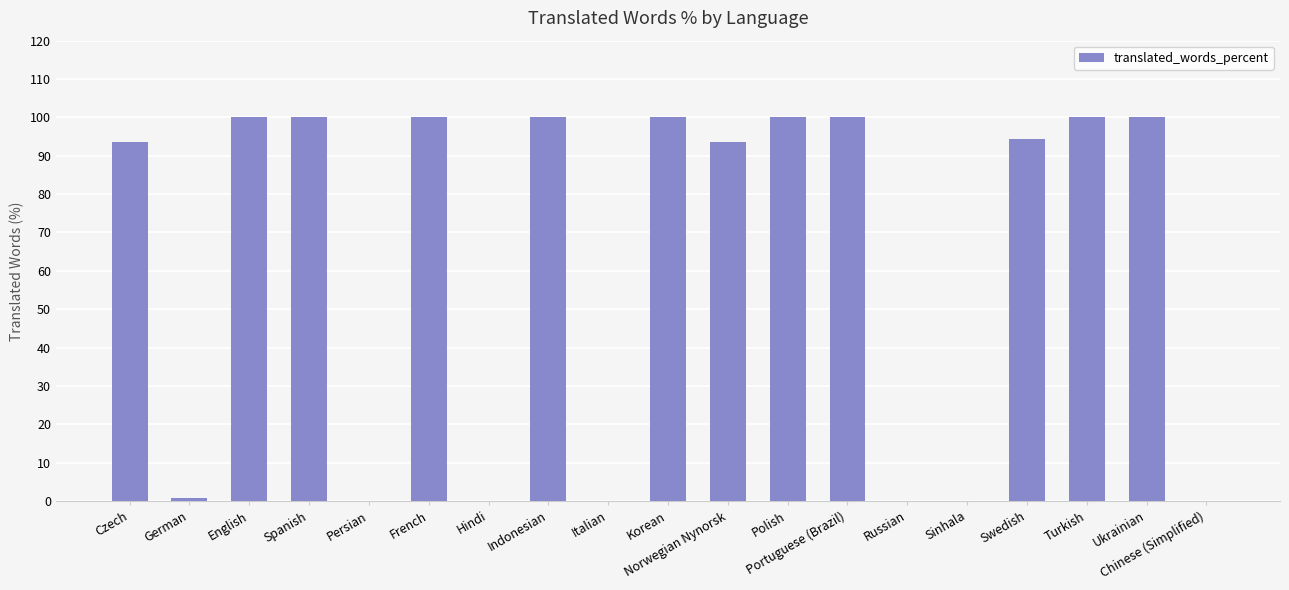

What is the greatest value displayed?

100.0